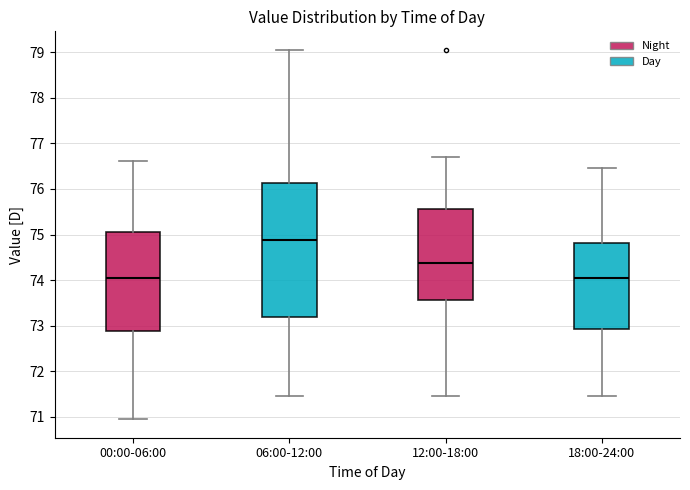

Reading left to right, read every box against the y-axis: the position of its median line, the range the box covers, and the ends of its whiskers. The values are not printed on the chart, so give them approximately, as read against the axis.

00:00-06:00: median 74.1, box 72.9 to 75.0, whiskers 71.0 to 76.6
06:00-12:00: median 74.9, box 73.2 to 76.1, whiskers 71.5 to 79.1
12:00-18:00: median 74.4, box 73.6 to 75.6, whiskers 71.5 to 76.7
18:00-24:00: median 74.1, box 72.9 to 74.8, whiskers 71.5 to 76.5